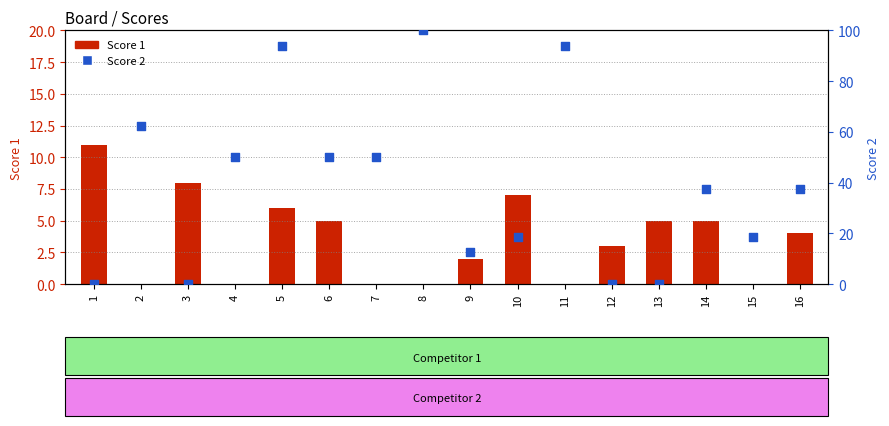

Which series has the largest Y range (max minus min)?

Score 2